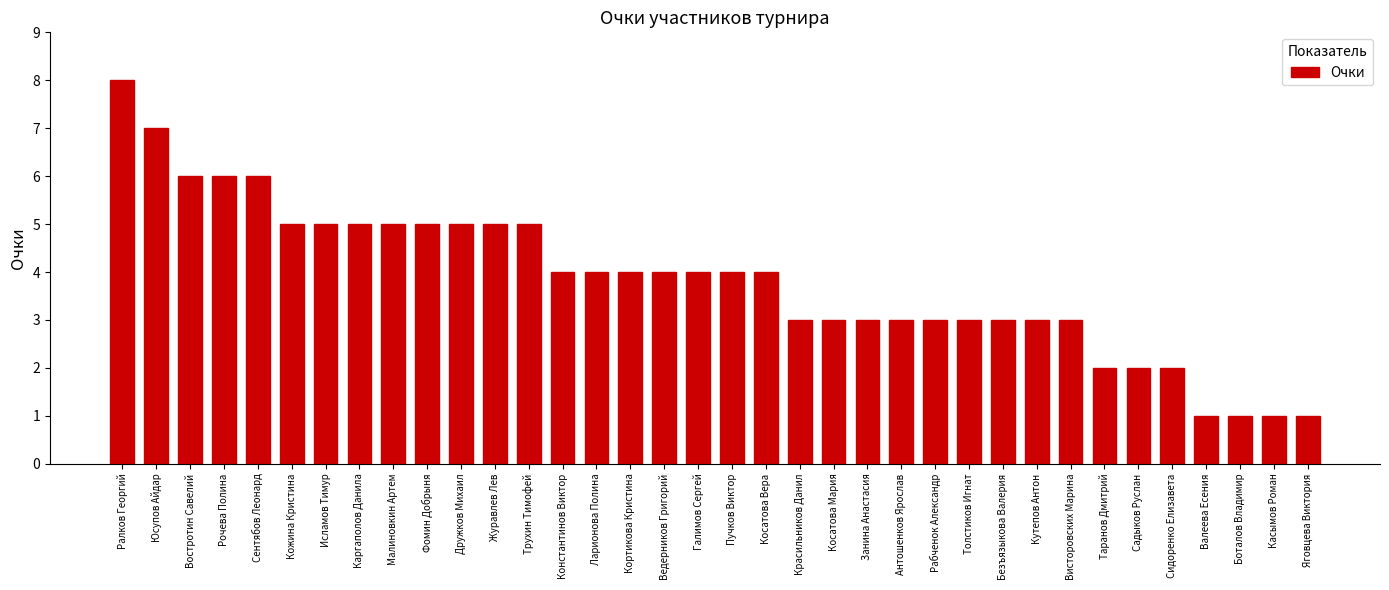

Reading left to right, list all the values displayed in this chart.

Ралков Георгий=8	Юсупов Айдар=7	Востротин Савелий=6	Рочева Полина=6	Сентябов Леонард=6	Кожина Кристина=5	Исламов Тимур=5	Каргаполов Данила=5	Малиновкин Артем=5	Фомин Добрыня=5	Дружков Михаил=5	Журавлев Лев=5	Трухин Тимофей=5	Константинов Виктор=4	Ларионова Полина=4	Кортикова Кристина=4	Ведерников Григорий=4	Галимов Сергей=4	Пучков Виктор=4	Косатова Вера=4	Красильников Данил=3	Косатова Мария=3	Занина Анастасия=3	Антошенков Ярослав=3	Рабченок Александр=3	Толстиков Игнат=3	Безъязыкова Валерия=3	Кутепов Антон=3	Висторовских Марина=3	Таранов Дмитрий=2	Садыков Руслан=2	Сидоренко Елизавета=2	Валеева Есения=1	Боталов Владимир=1	Касымов Роман=1	Яговцева Виктория=1